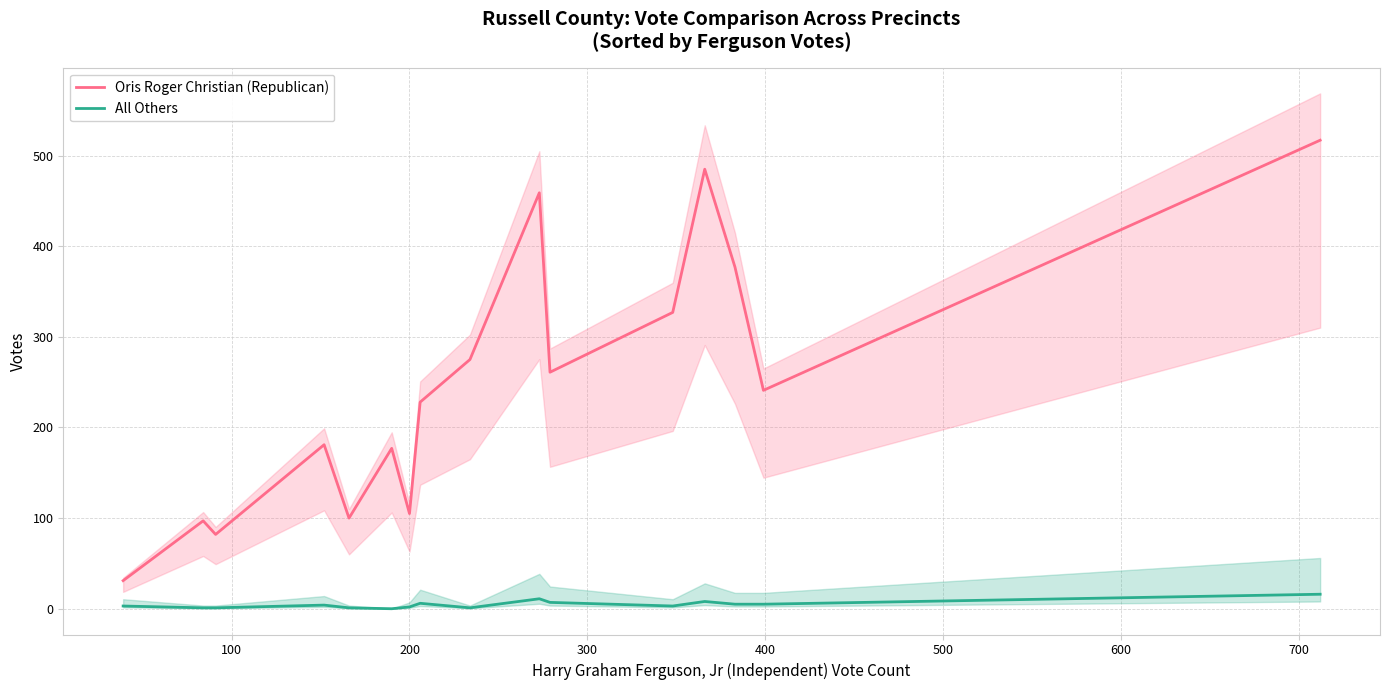

What are all the series names shown in the legend?

Oris Roger Christian (Republican), All Others